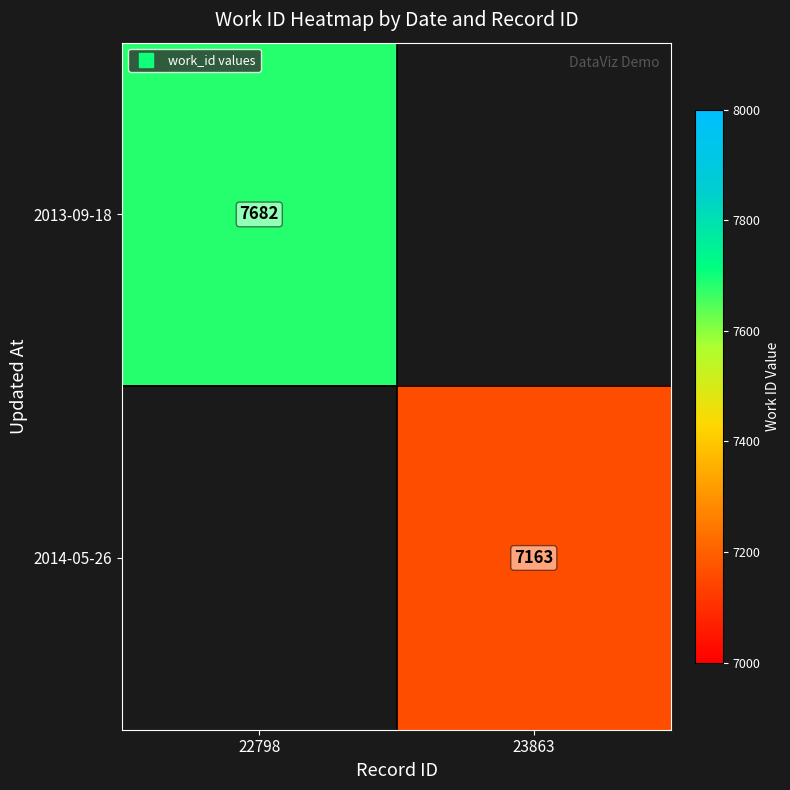

Is the value of 2014-05-26 at 22798 greater than the value of 2013-09-18 at 23863?

No